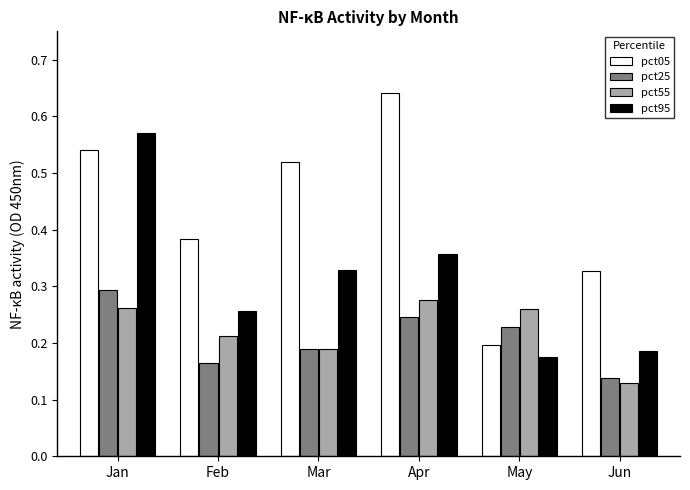

Which series changed the most between Jan and Mar?

pct95